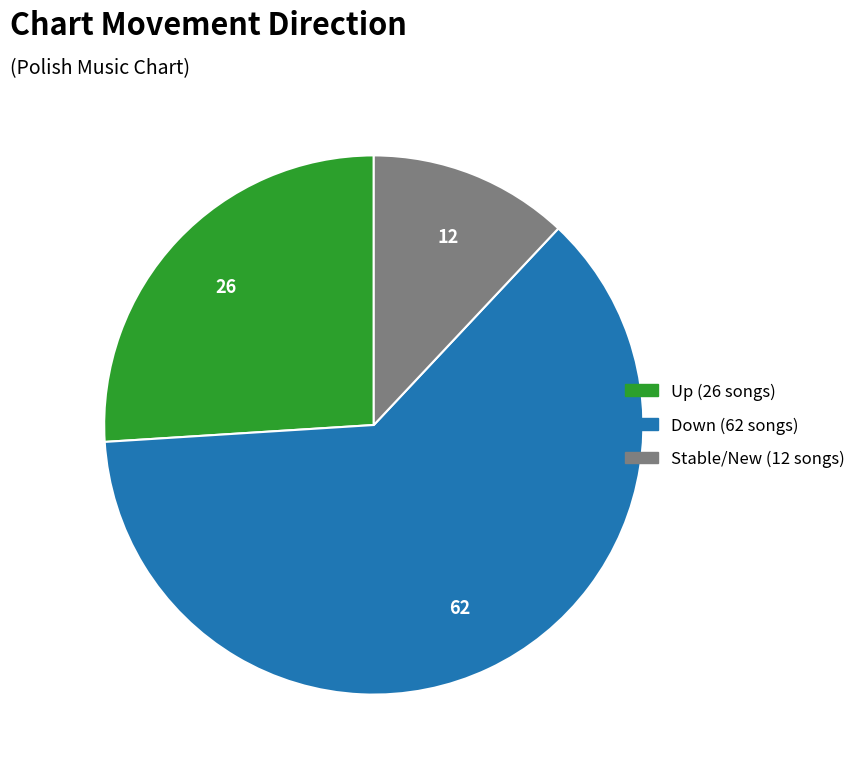

Does any single category account for the majority?

Yes